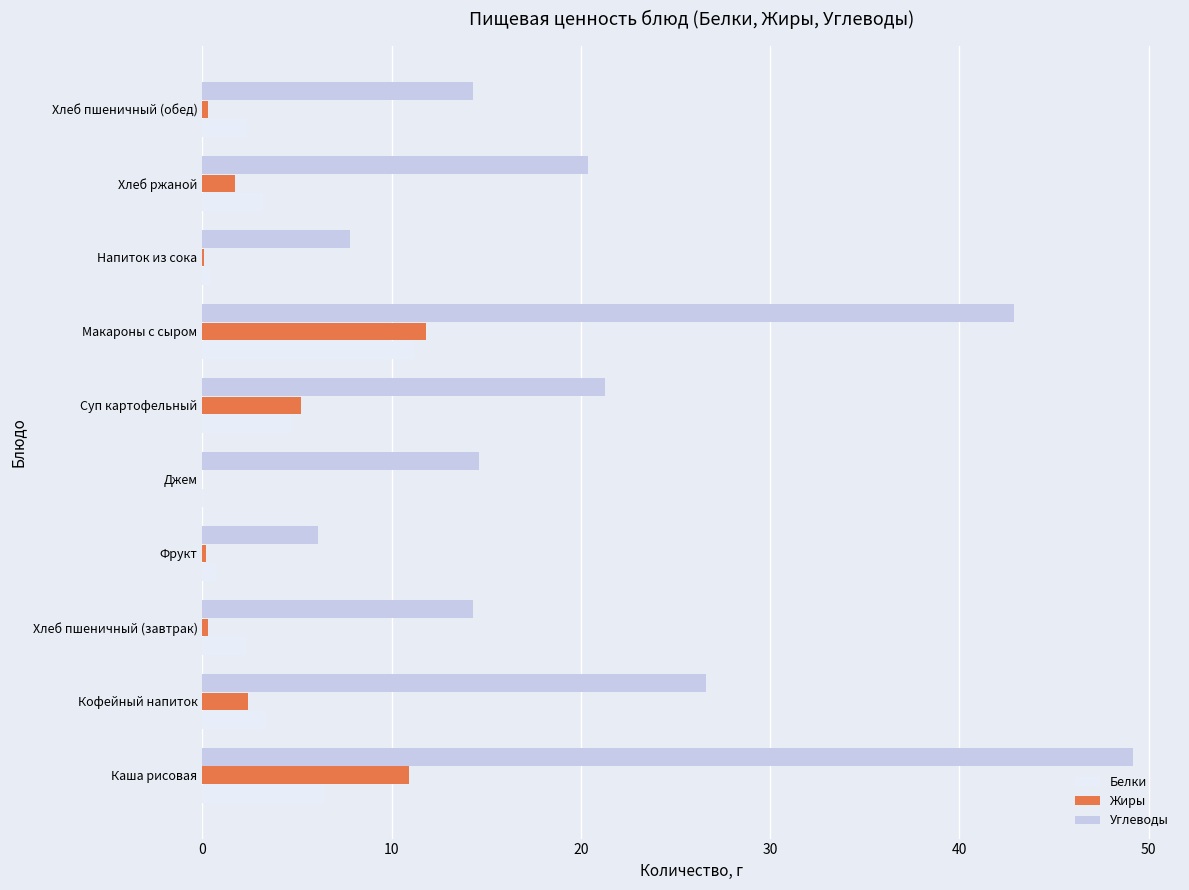

Which category has the highest value across all series?

Каша рисовая